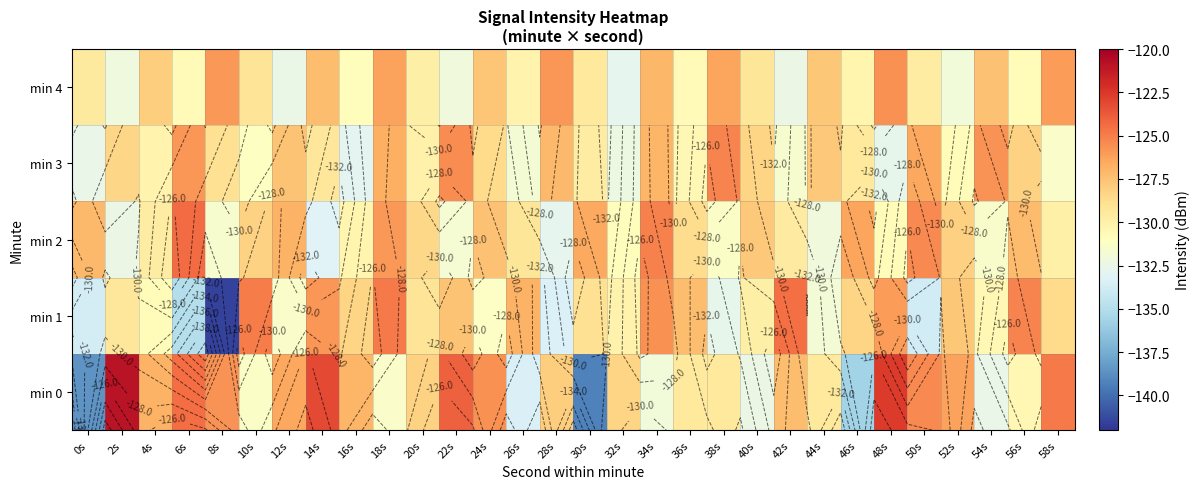

What is the difference between the maximum and minimum values in the min 1 series?

17.0